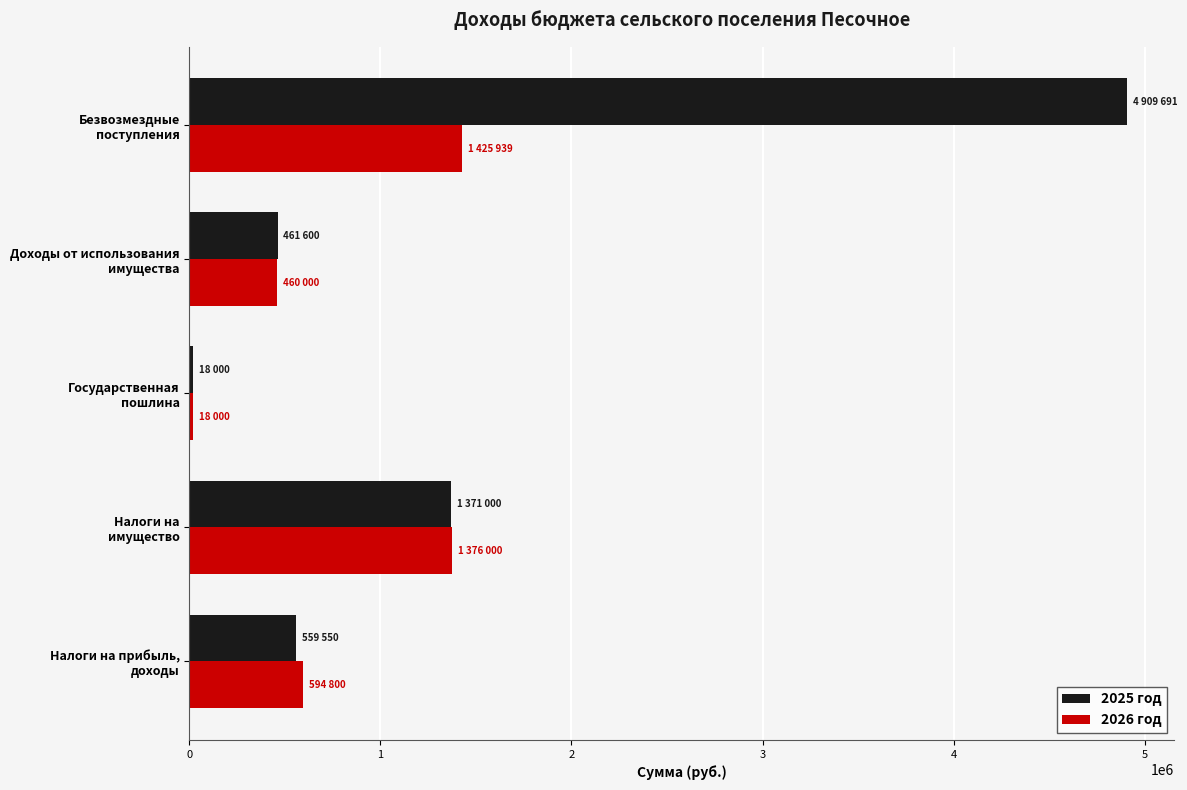

List the series in order of their peak value, lowest first.

2026 год, 2025 год